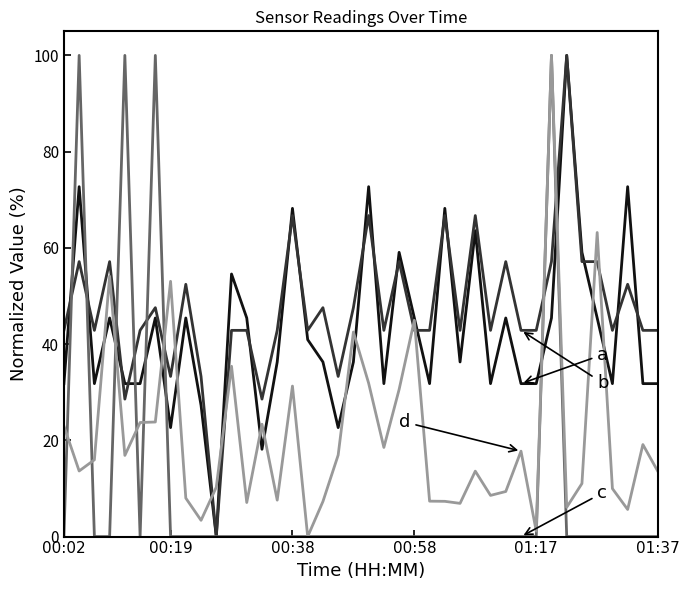

What is the maximum value shown in the chart?

100.0